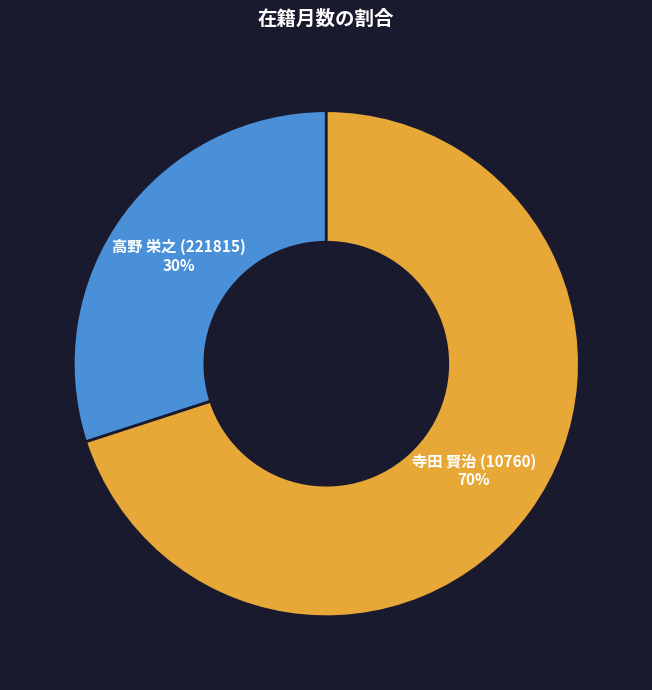

To the nearest percent, what is the combined percentage of 寺田 賢治 (10760) and 高野 栄之 (221815)?

100%